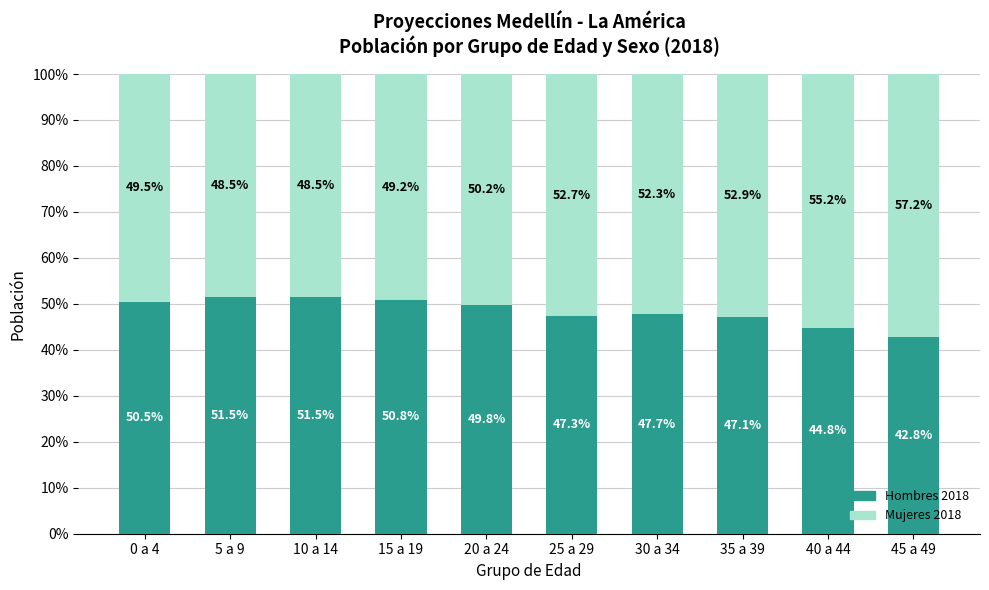

Is it true that Hombres 2018 equals 77.5 at 25 a 29?

False